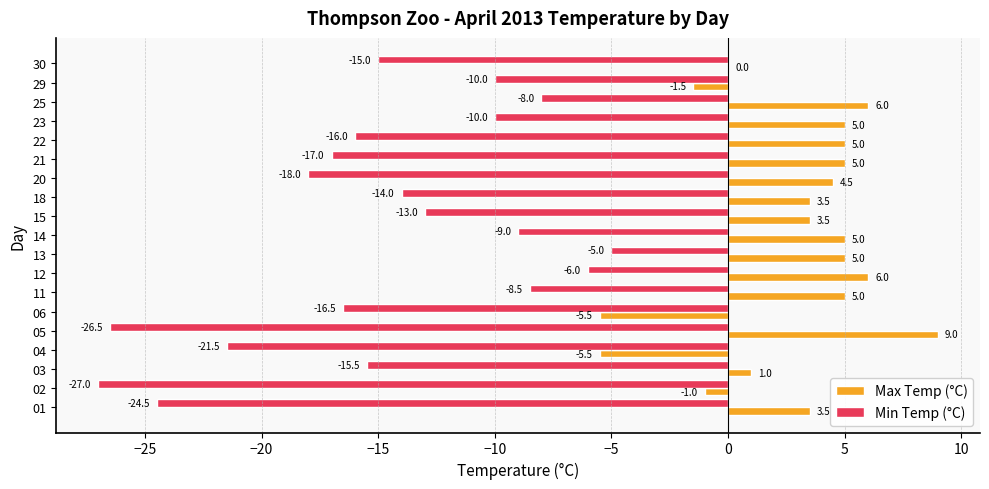

What are all the series names shown in the legend?

Max Temp (°C), Min Temp (°C)